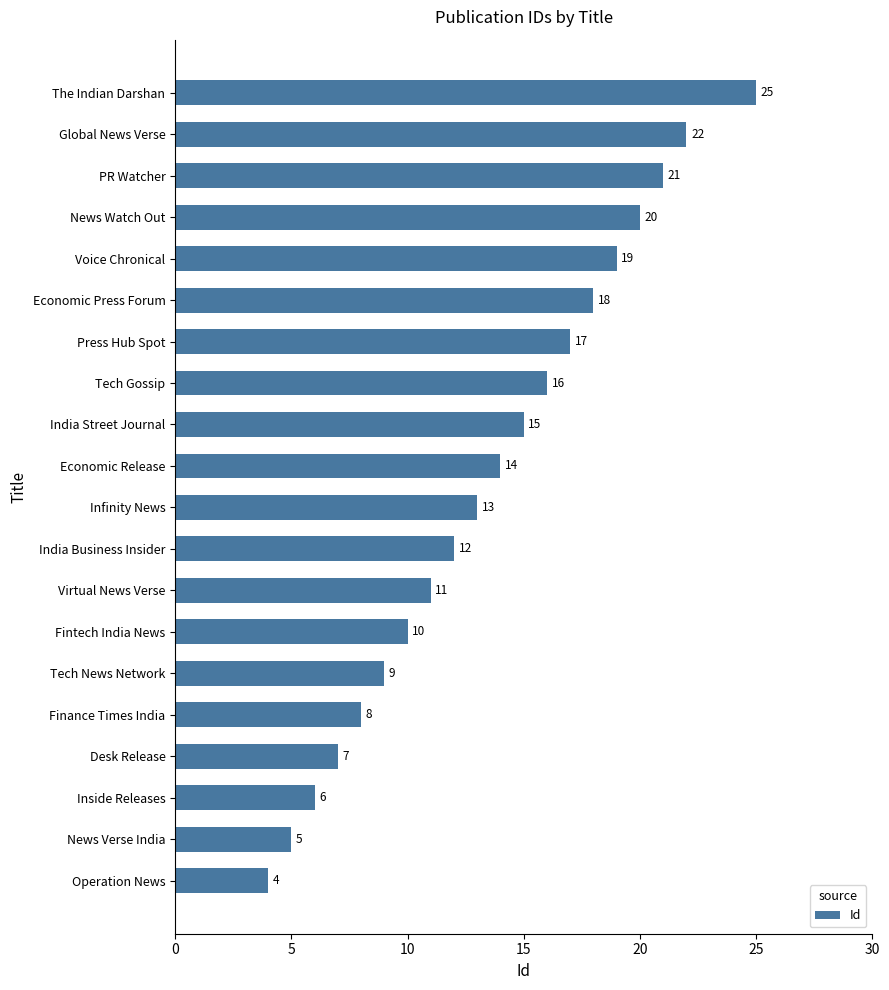

Is it true that the value at Infinity News is 13?

True